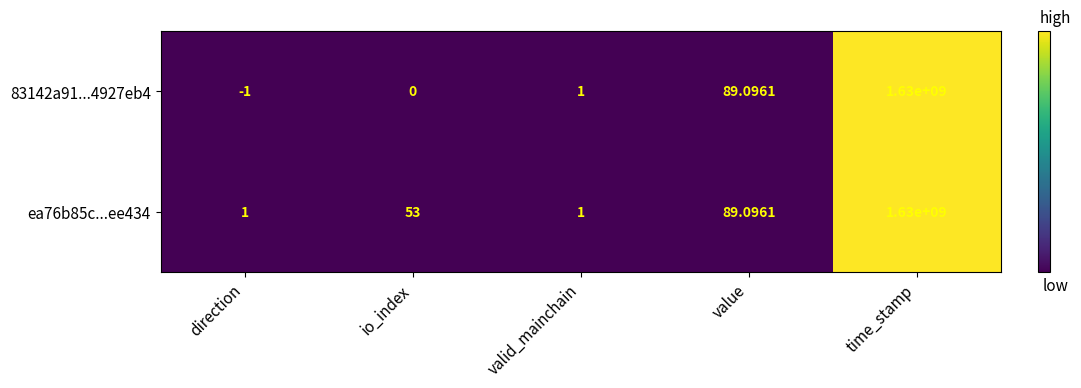

Is it true that 83142a91...4927eb4 equals 55.6 at value?

False